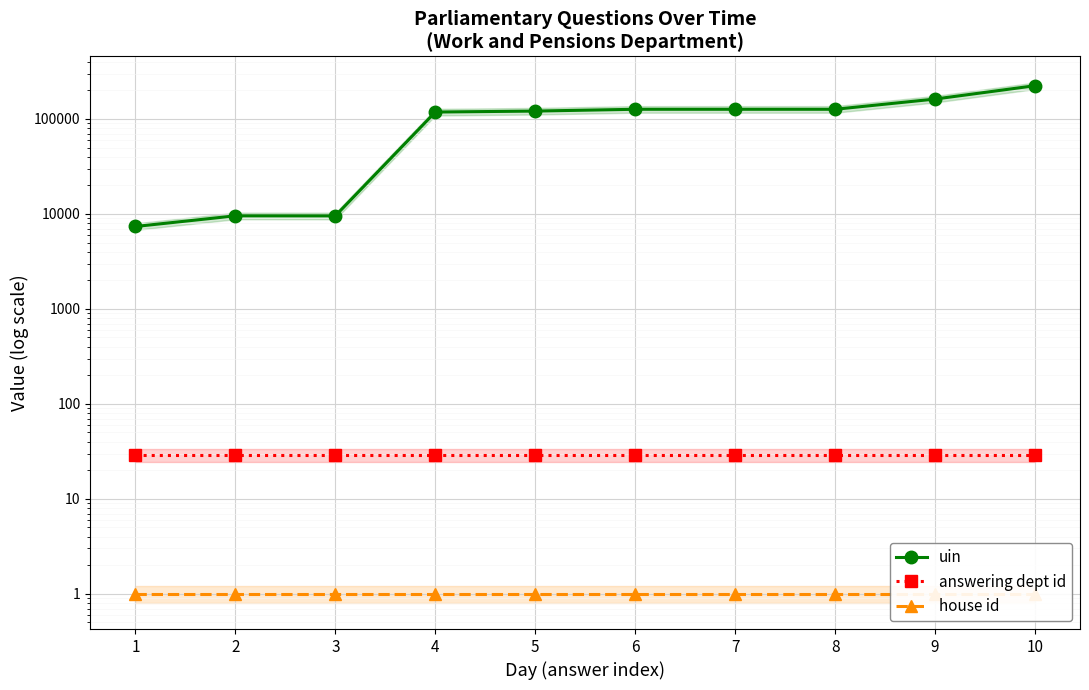

The uin series shows 223943 at 10. True or false?

True